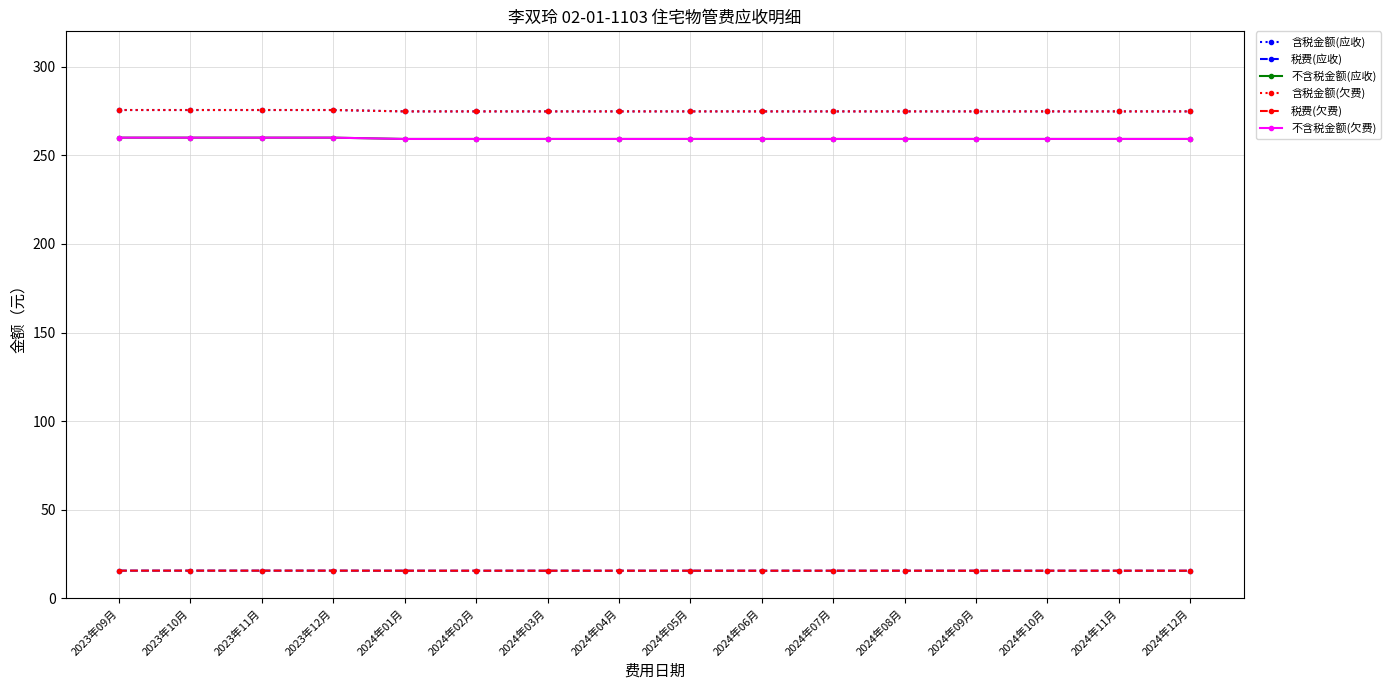

What is the difference between the maximum and minimum values in the 不含税金额(欠费) series?

0.7